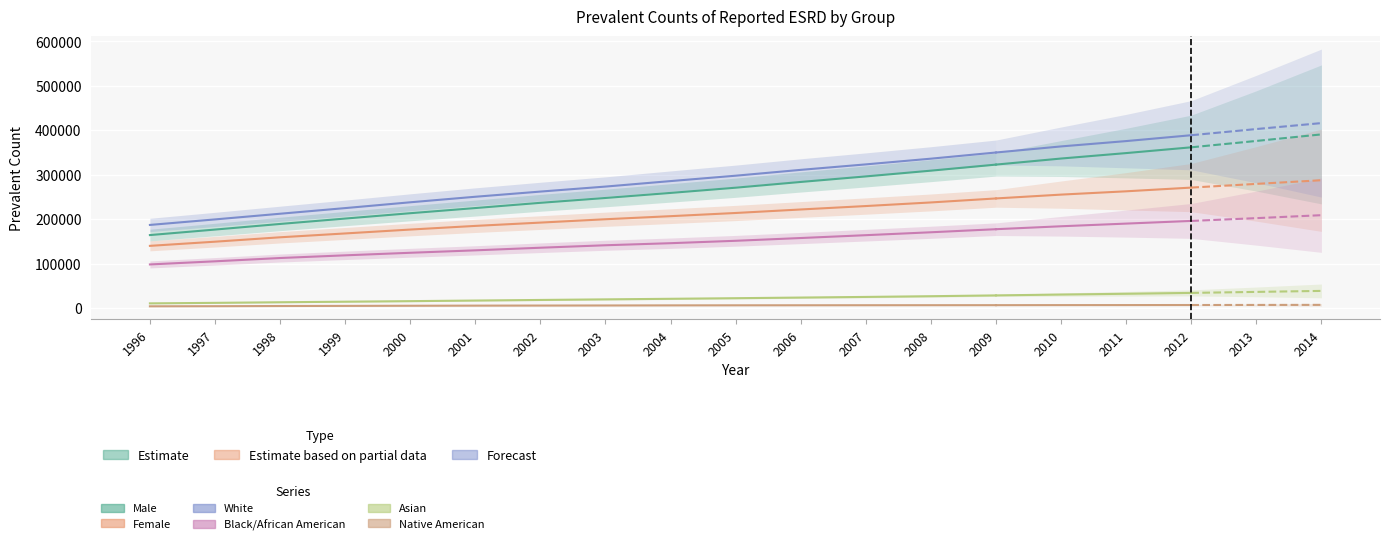

What is the difference between the Male values at 2000 and 1999?

12027